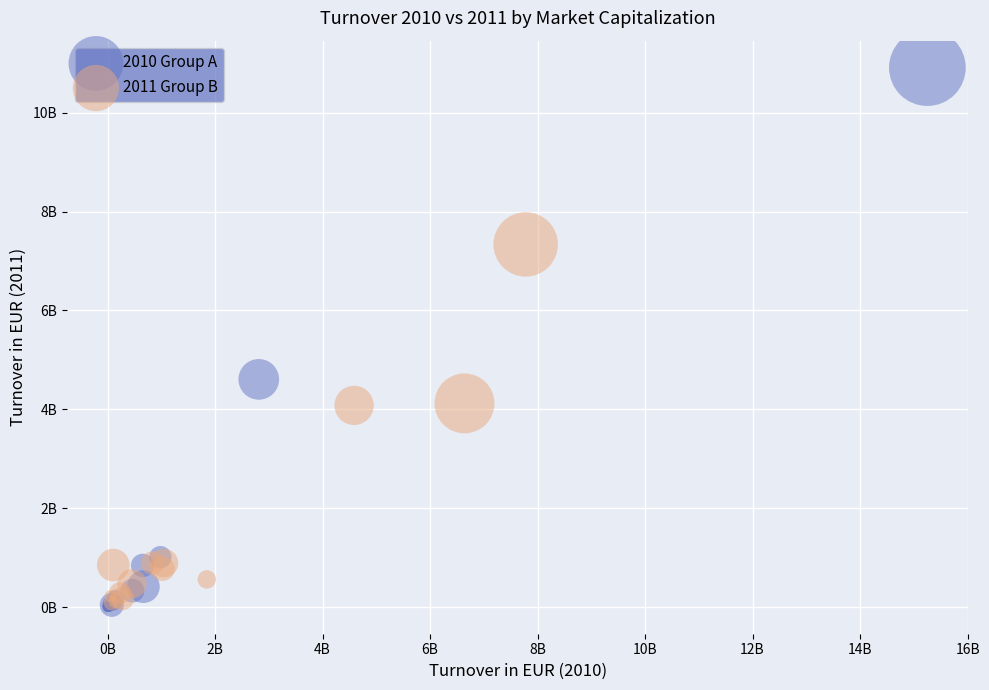

Which series reaches the maximum Y coordinate?

2010 Group A